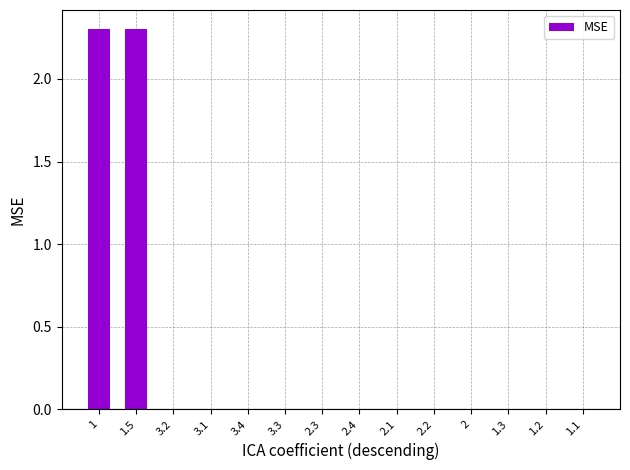

Are the bars horizontal?

No